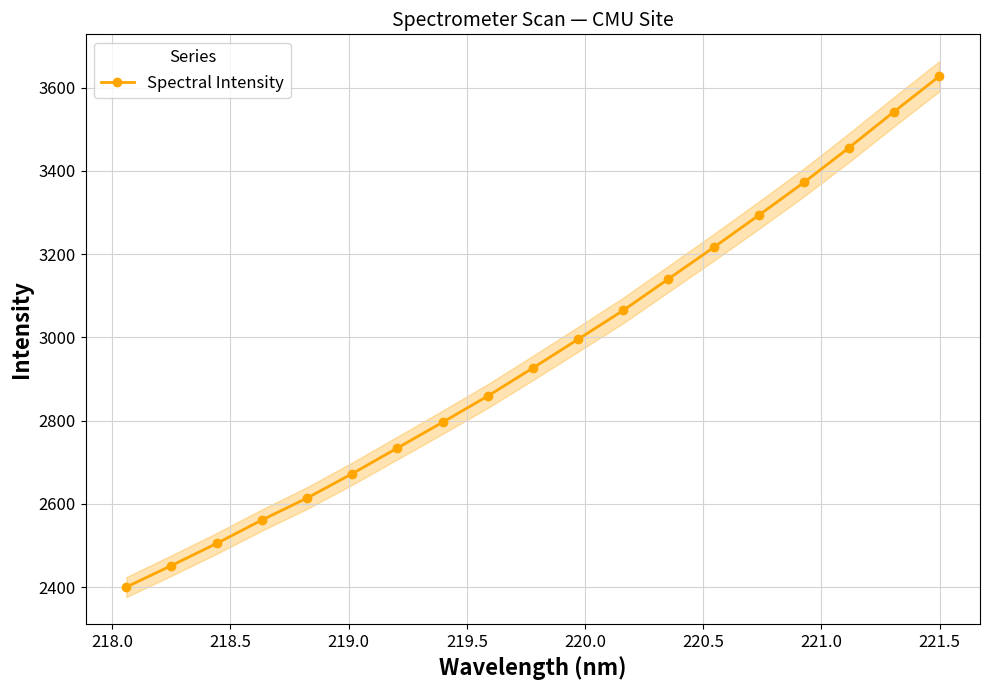

True or false: Spectral Intensity has more than 2 interior local peaks.

False